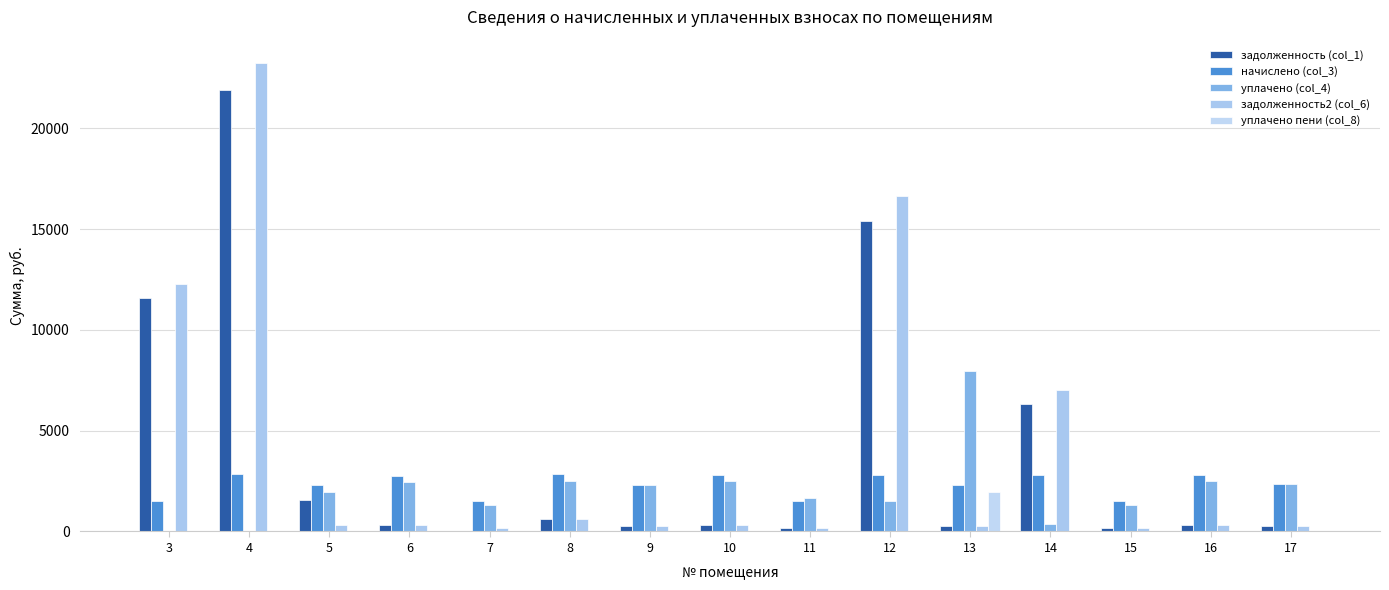

How many categories are shown in the chart?

15